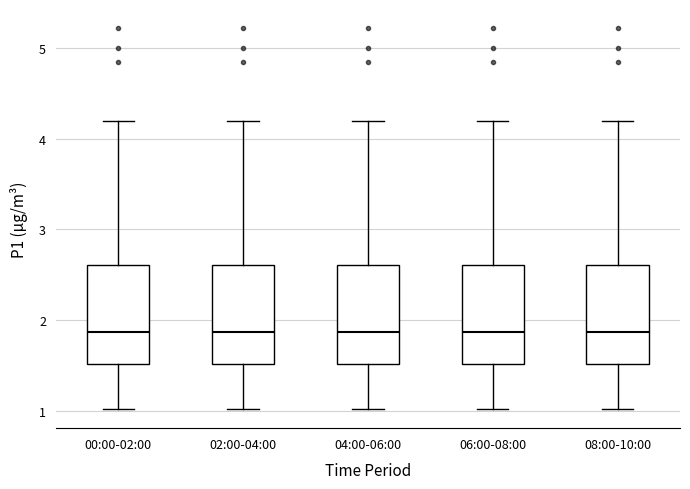

Reading left to right, transcribe this box plot: for each box, give where its median line is, the range the box spans, and where its two whiskers end, as read against the y-axis. The values are not printed on the chart, so give them approximately, as read against the axis.

00:00-02:00: median 1.9, box 1.5 to 2.6, whiskers 1.0 to 4.2
02:00-04:00: median 1.9, box 1.5 to 2.6, whiskers 1.0 to 4.2
04:00-06:00: median 1.9, box 1.5 to 2.6, whiskers 1.0 to 4.2
06:00-08:00: median 1.9, box 1.5 to 2.6, whiskers 1.0 to 4.2
08:00-10:00: median 1.9, box 1.5 to 2.6, whiskers 1.0 to 4.2